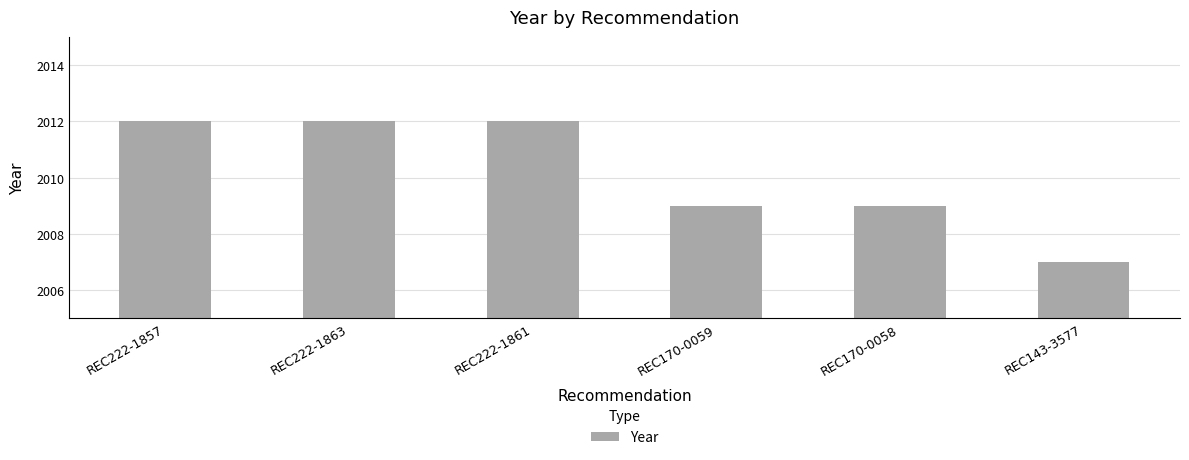

What is the change in value from REC222-1863 to REC170-0058?

-3